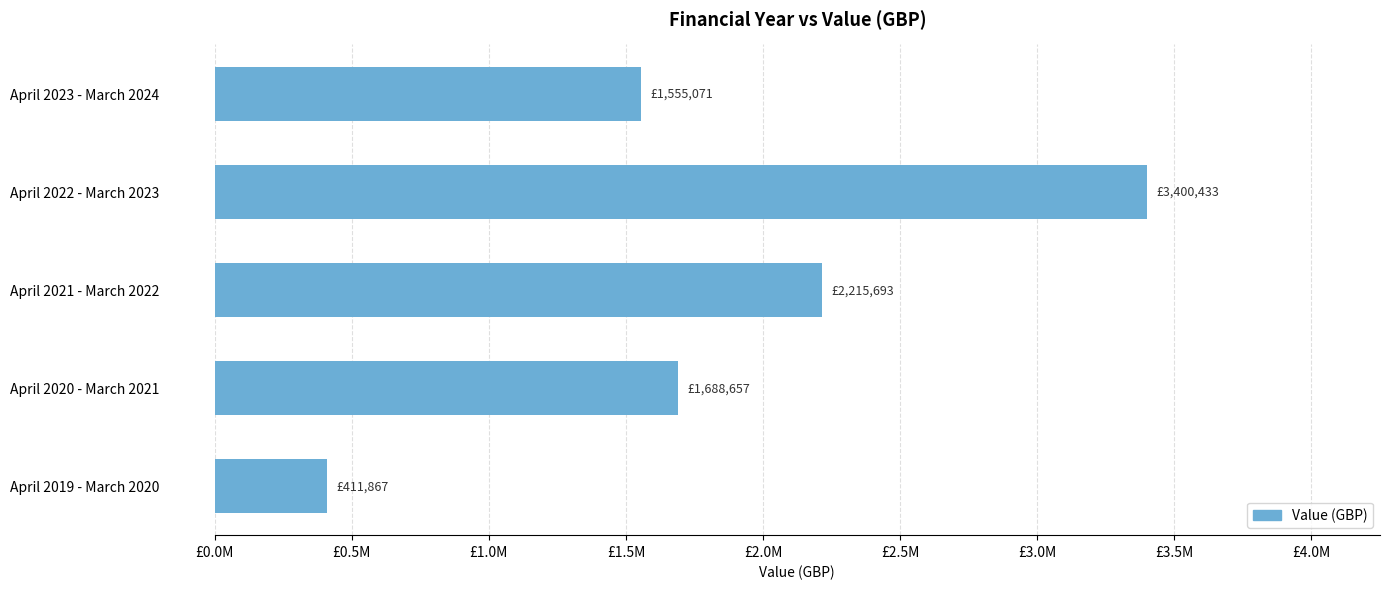

Are the bars horizontal?

Yes